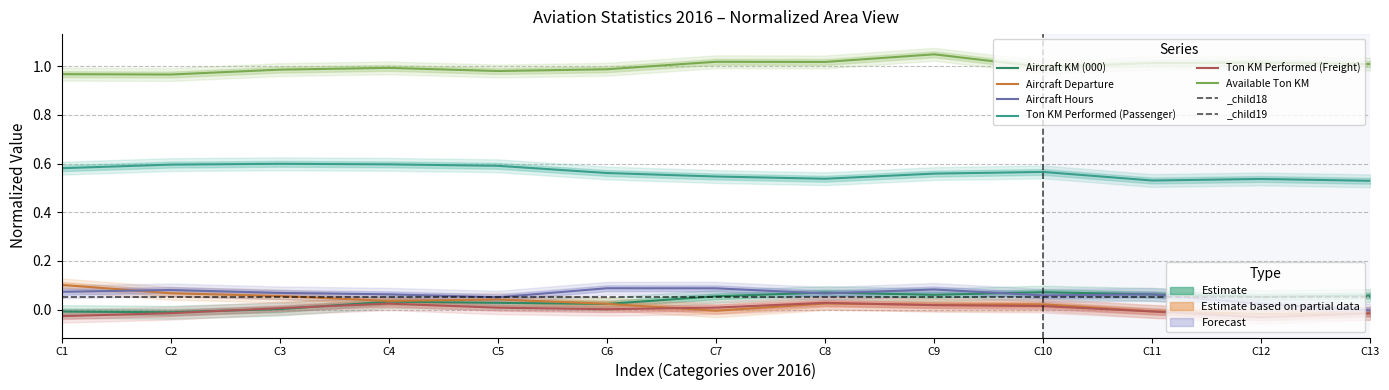

Rank the series at C12 from highest to lowest value.

Available Ton KM, Ton KM Performed (Passenger), Aircraft KM (000), Aircraft Hours, Aircraft Departure, Ton KM Performed (Freight)